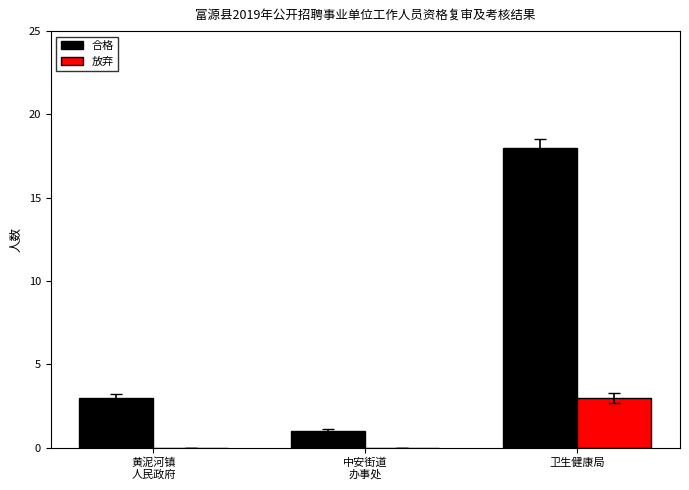

At which category is the sum across all series the highest?

卫生健康局